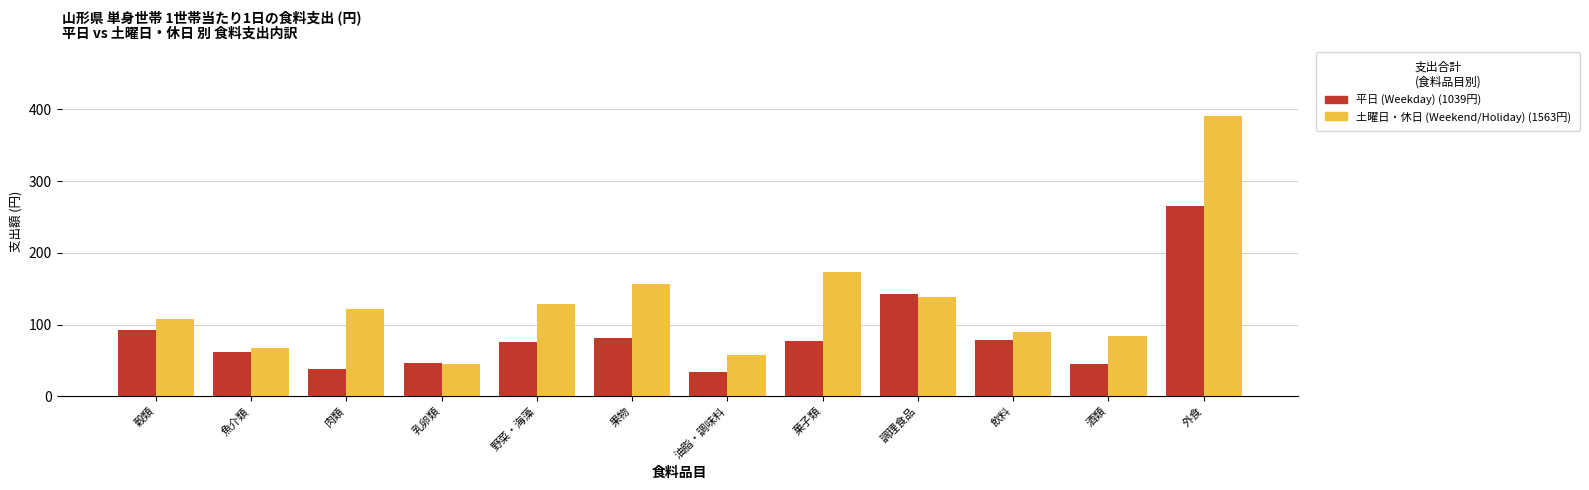

What is the smallest value displayed?

33.5